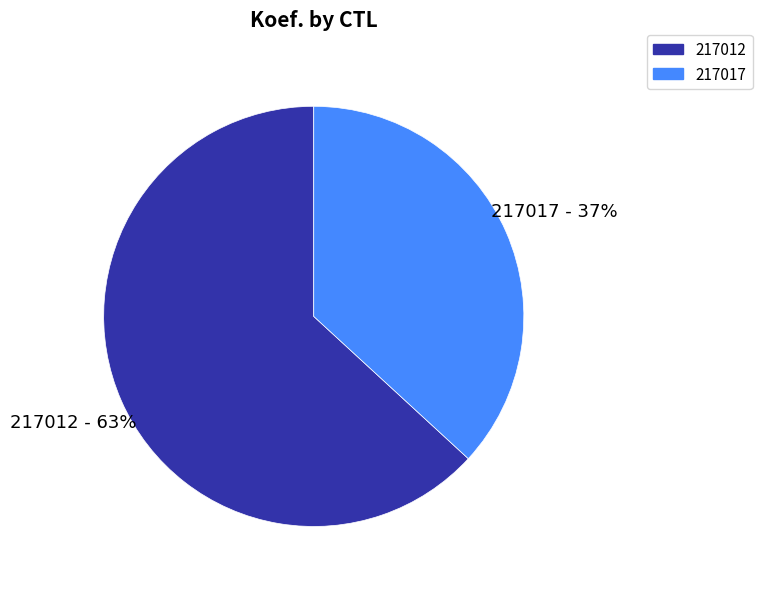

Which slice is the smallest?

217017